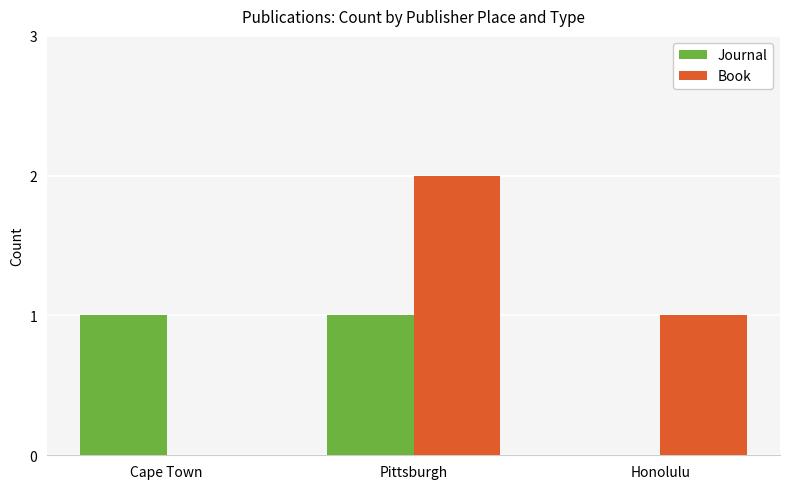

Is it true that Journal equals 0 at Honolulu?

True